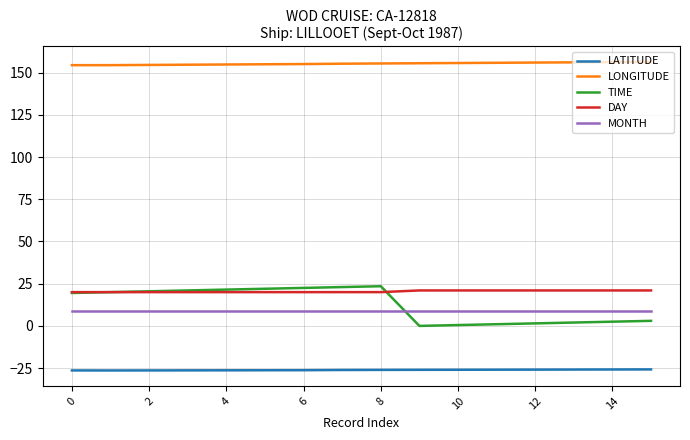

What is the difference between the maximum and minimum values in the LATITUDE series?

0.6